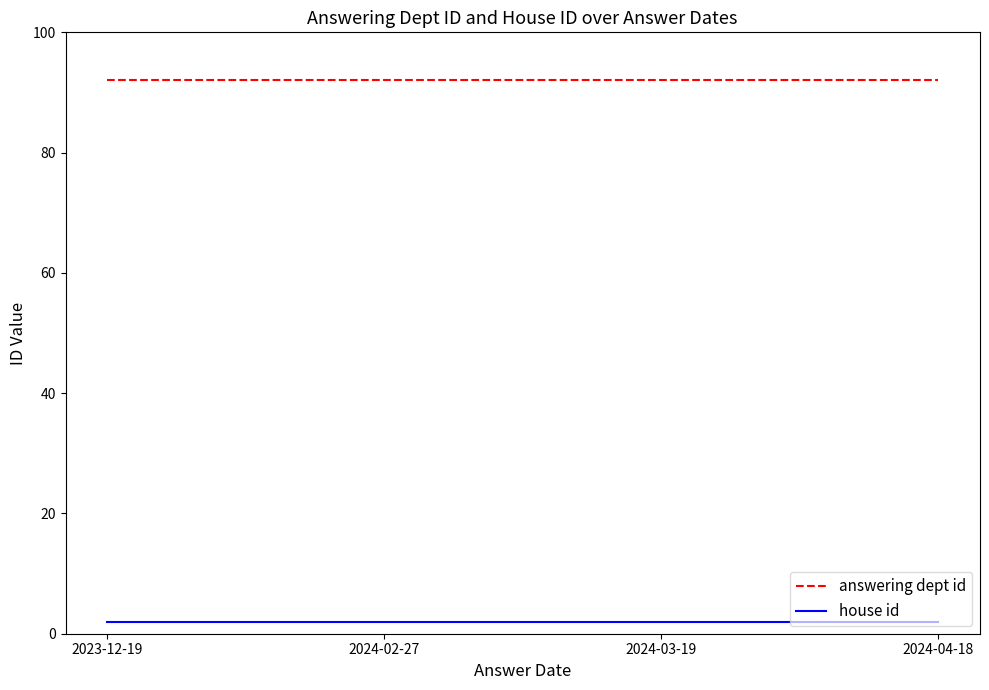

How many lines are shown in the chart?

2